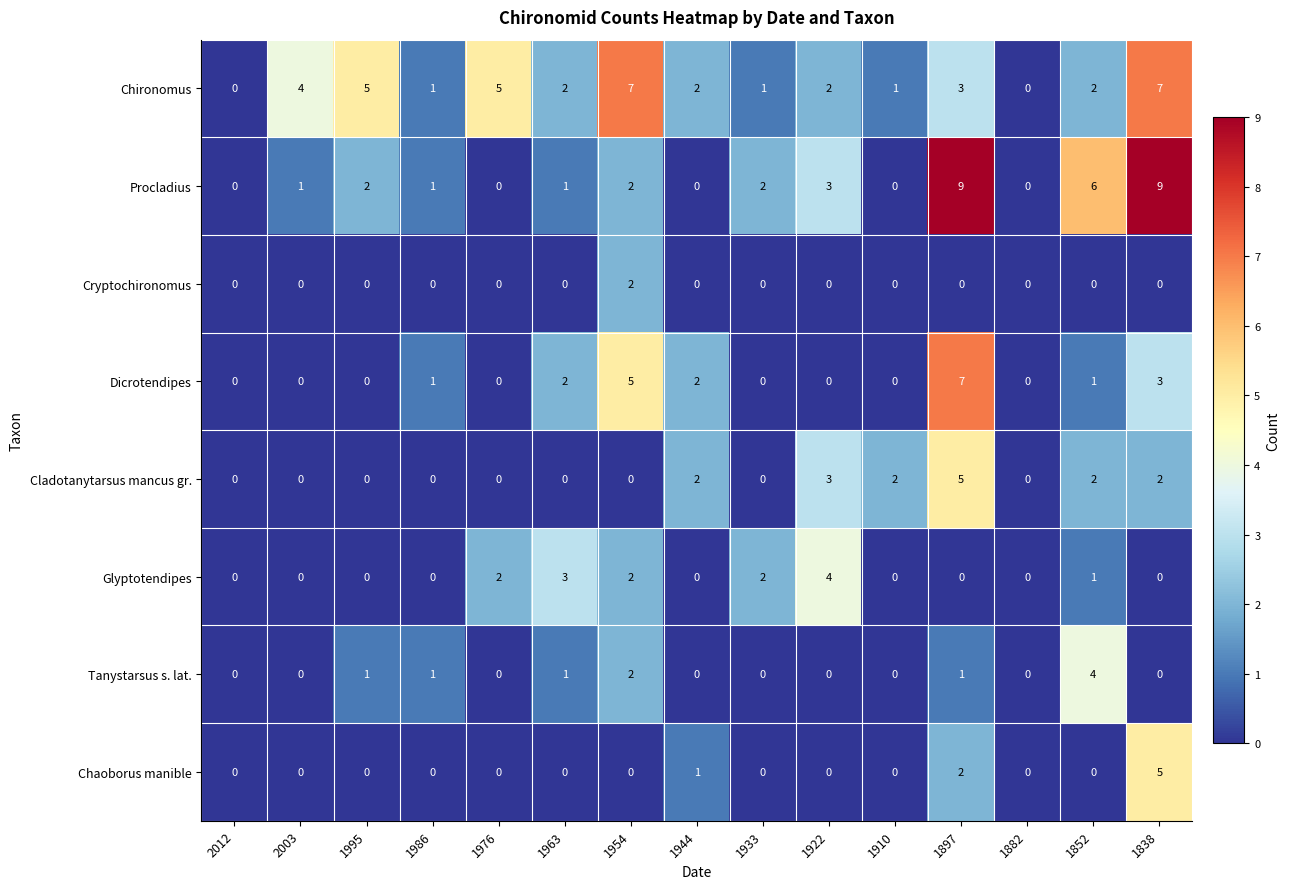

What is the sum of the Chironomus values at 1954 and 1838?

14